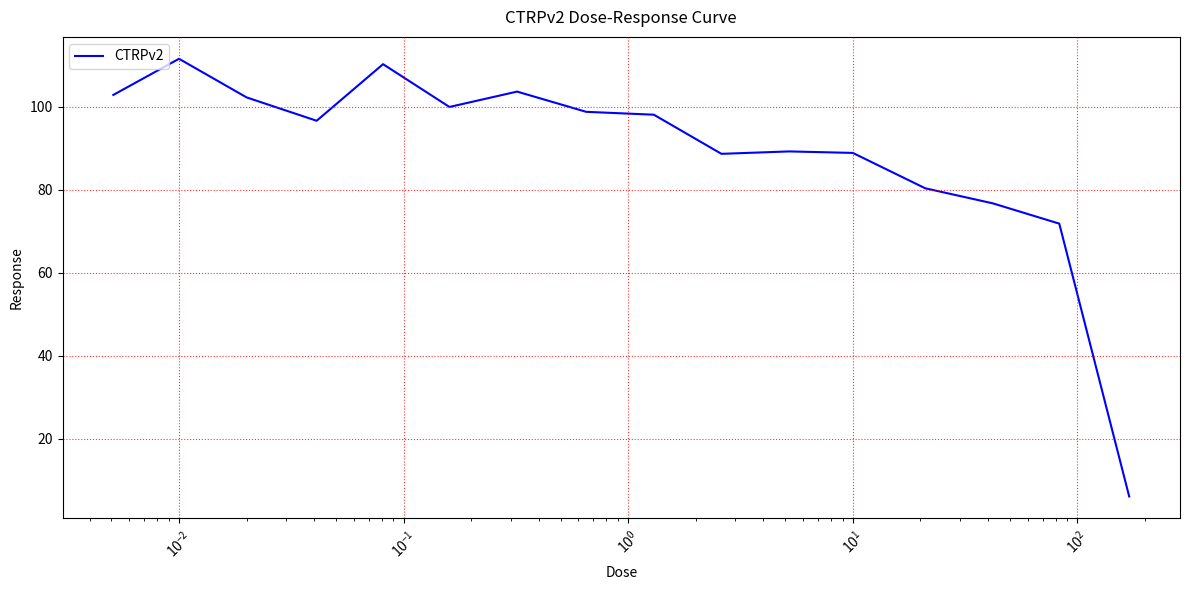

What is the difference between the maximum and minimum values?

105.4